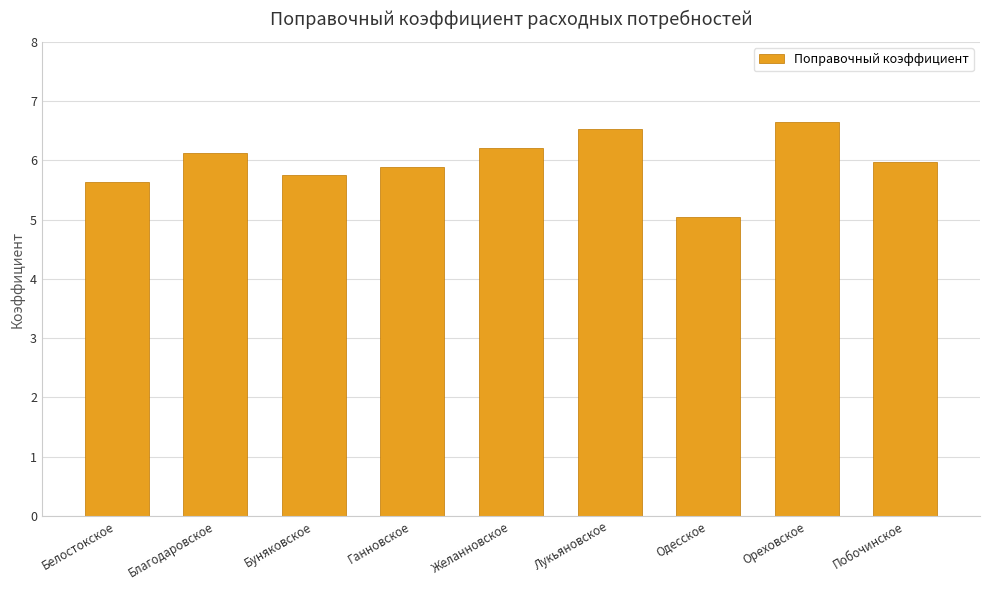

True or false: the data shows 6.6 at Ореховское.

True